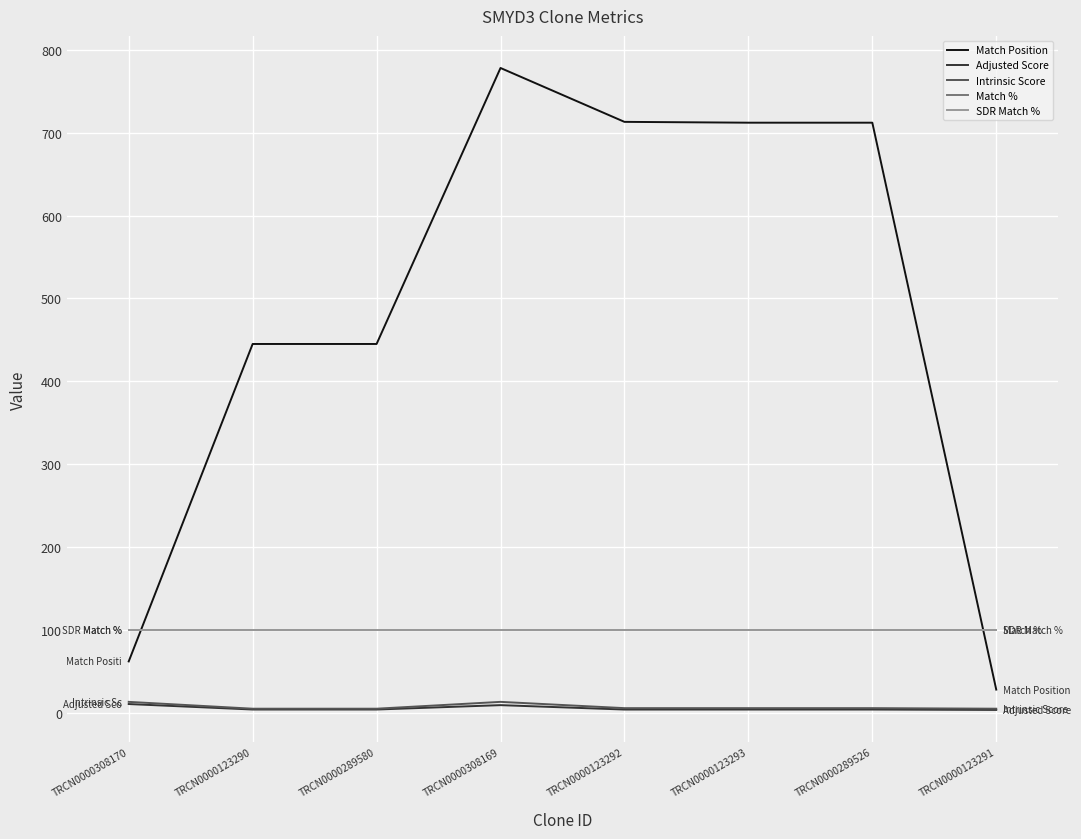

Does the chart have visible grid lines?

Yes